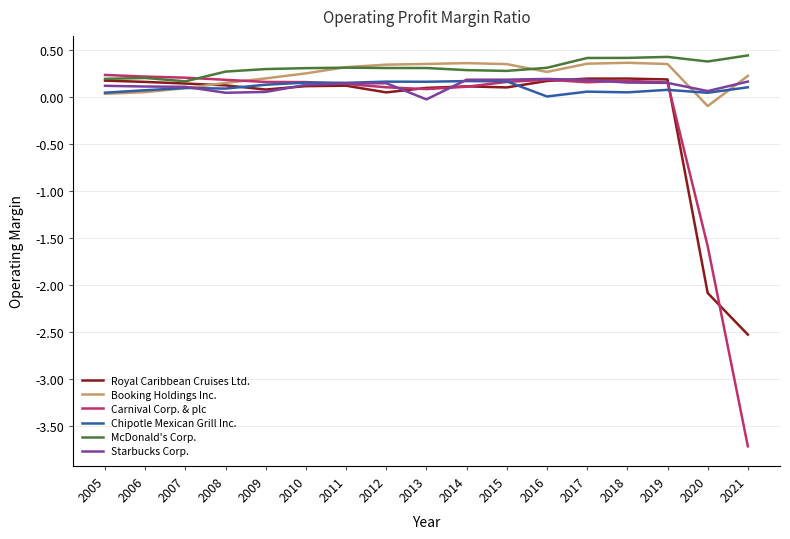

How many distinct data groups are displayed?

6